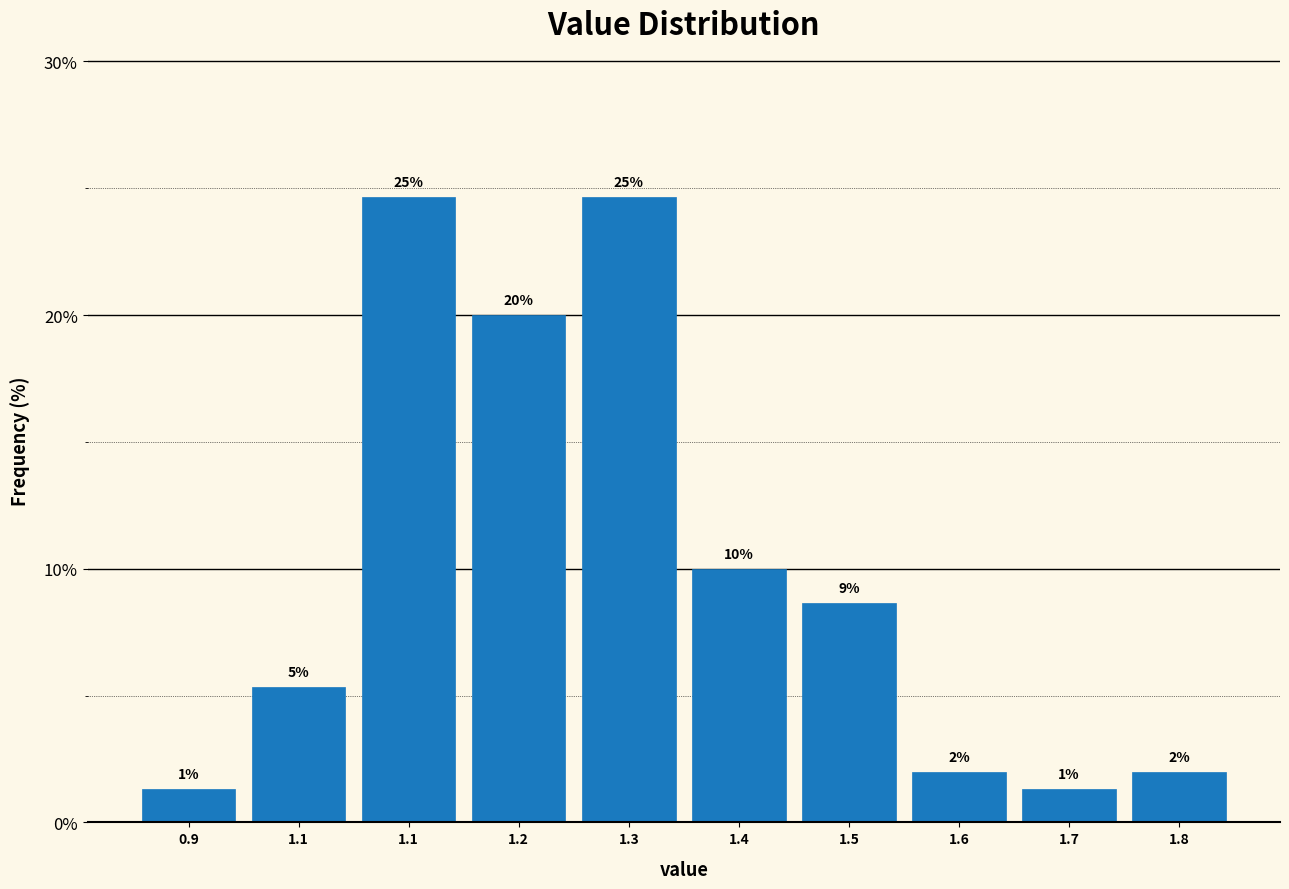

Are the bars horizontal?

No